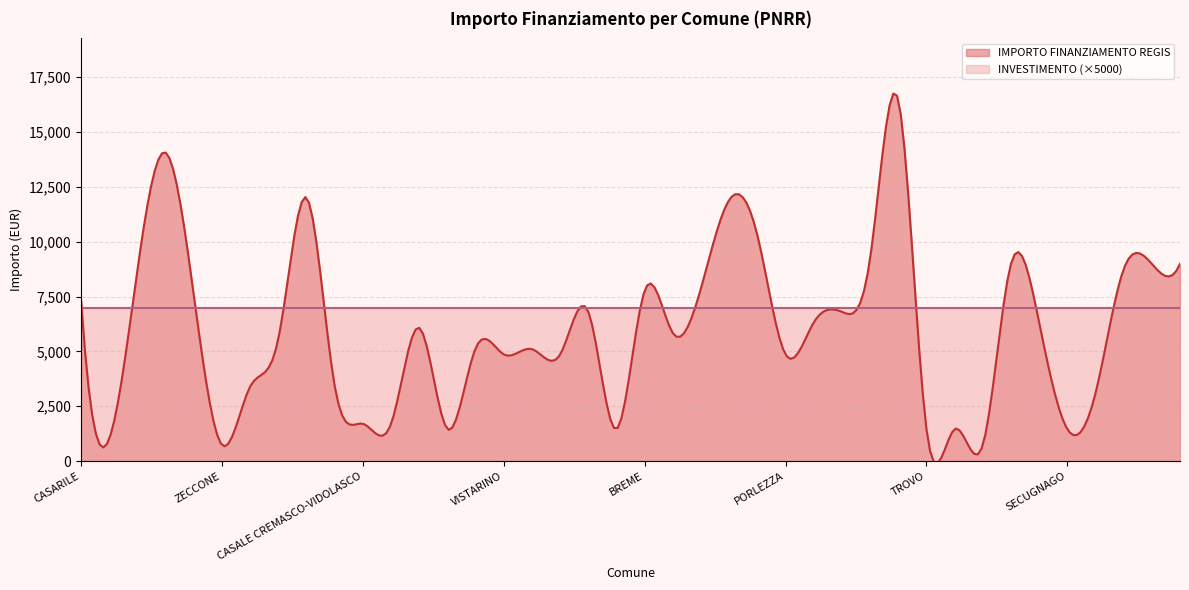

What is the highest value of the INVESTIMENTO series?

1.4